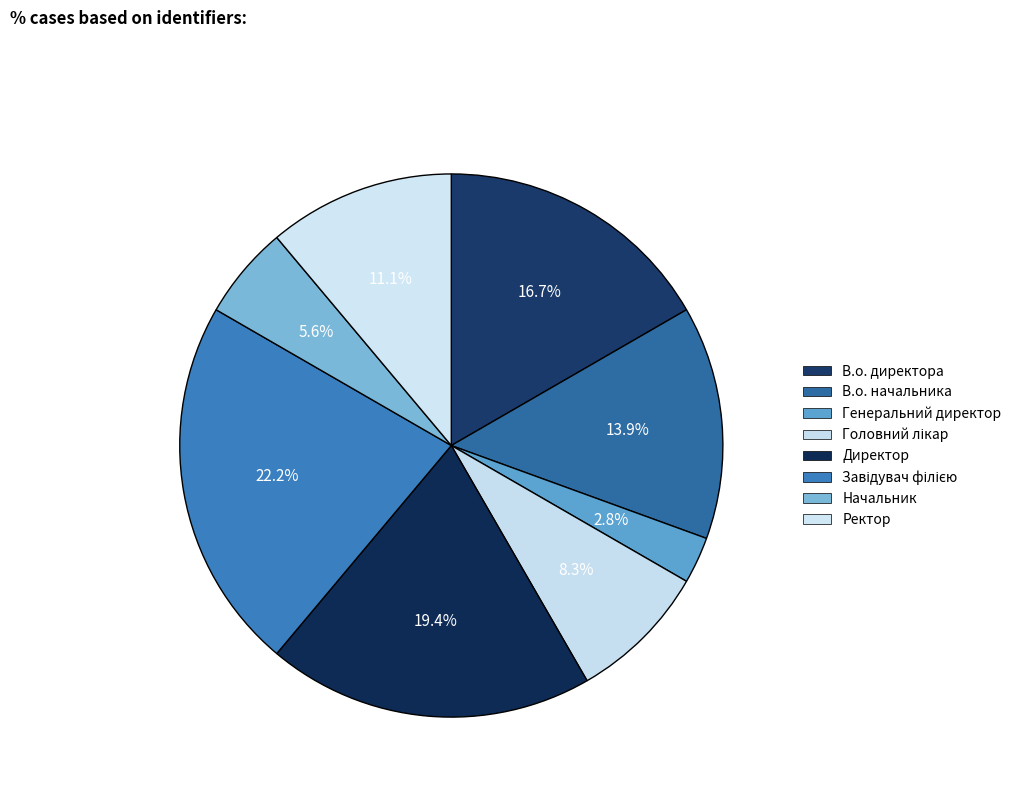

How many slices are in this pie chart?

8